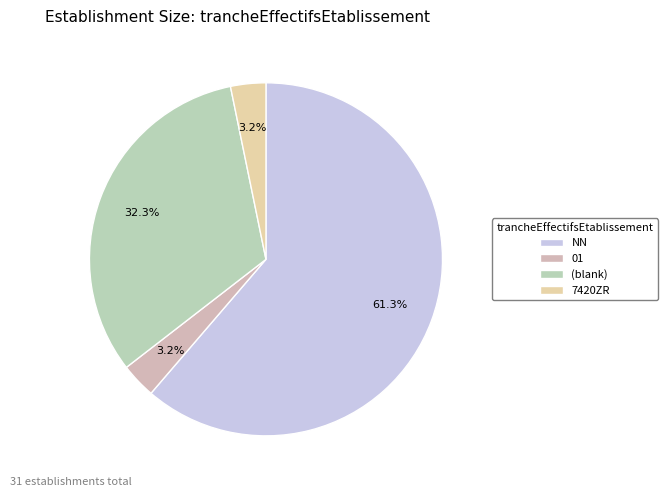

What is the smallest slice in the pie chart?

01